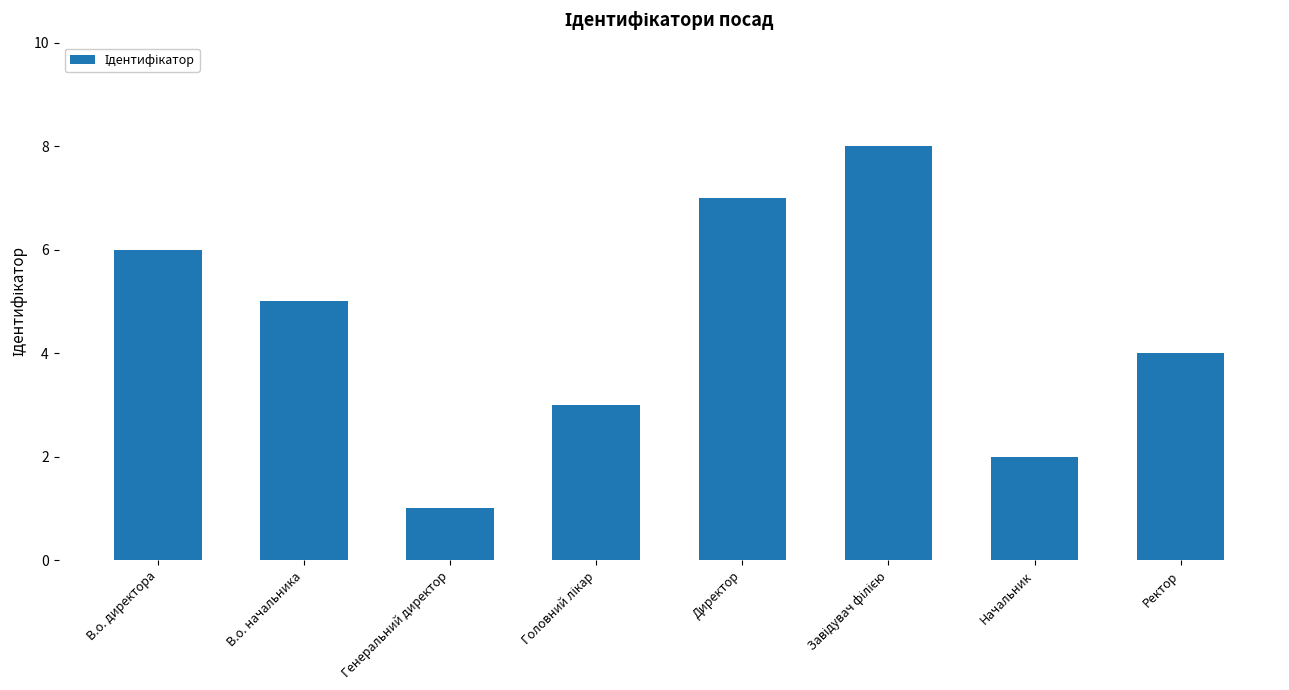

What is the label of the 4th bar from the right?

Директор